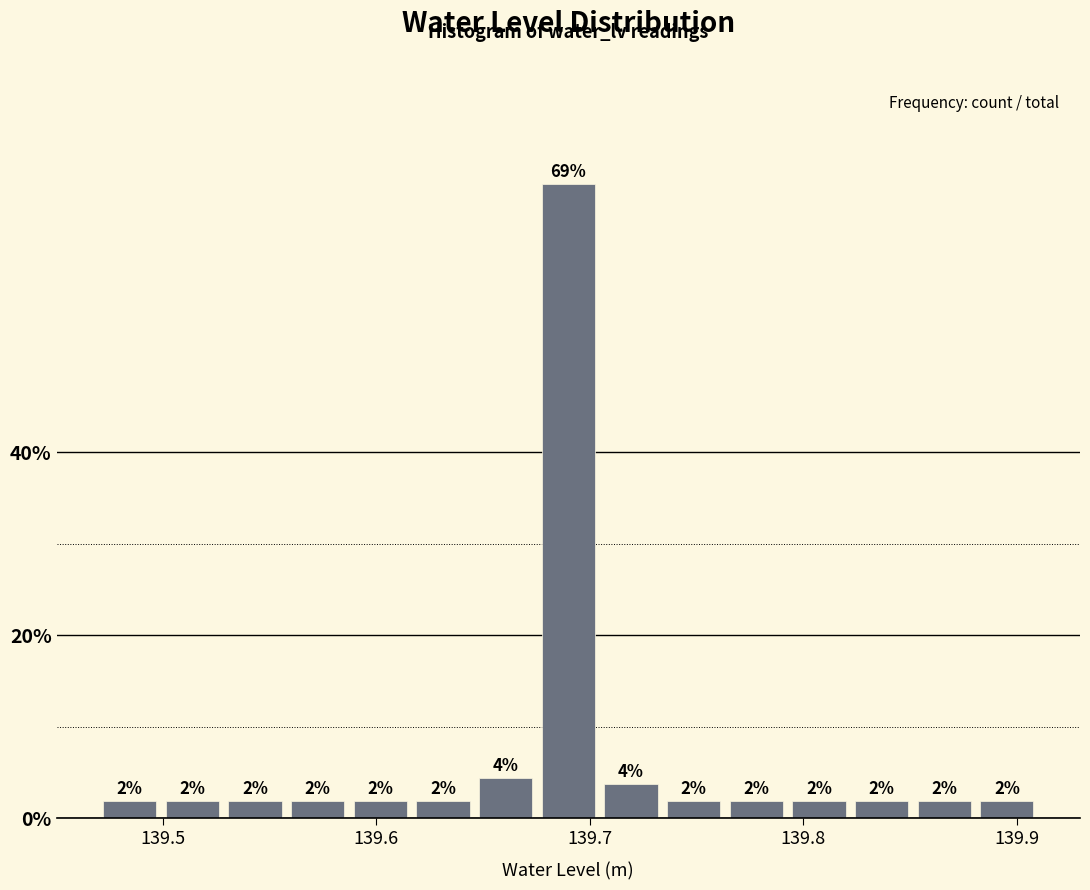

Read against the x-axis, roughly where is the centre of the tallest bar?

139.69